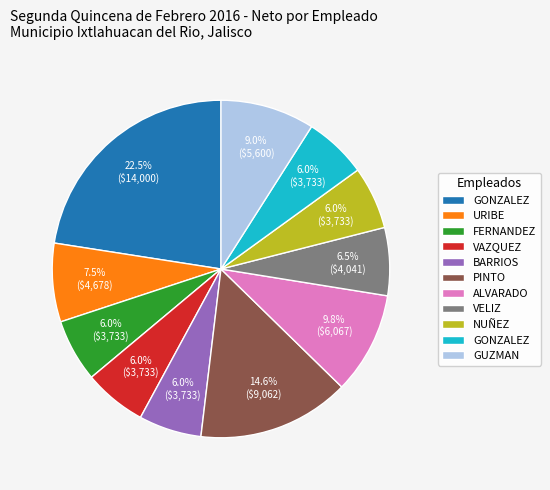

Is there any slice that represents more than half of the pie?

No